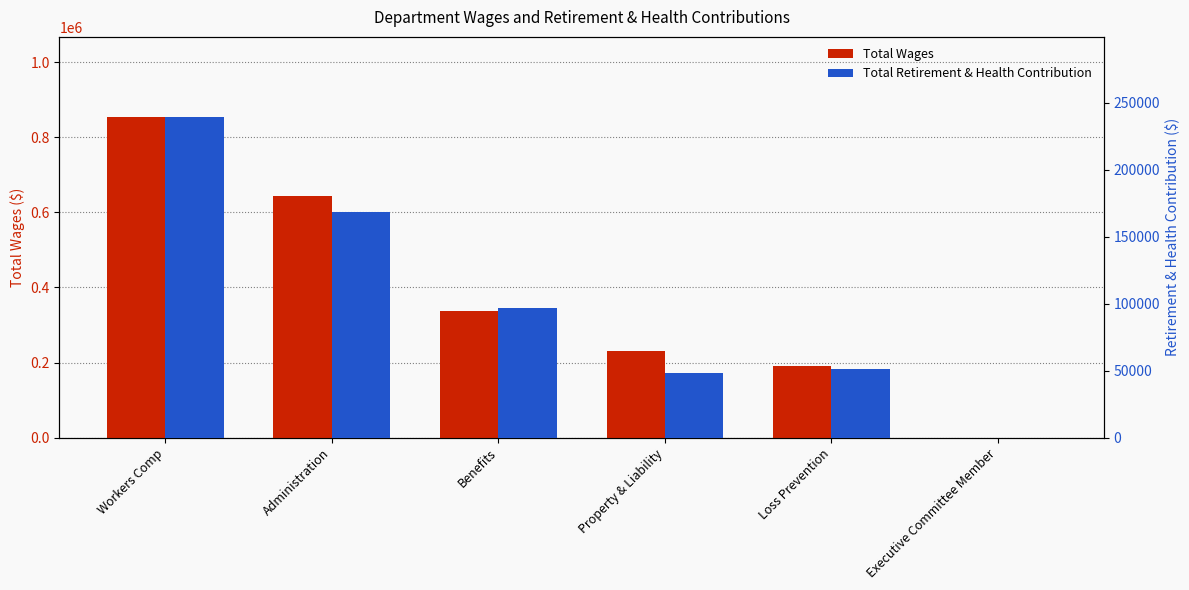

The value of Total Wages at Executive Committee Member is 261686. True or false?

False